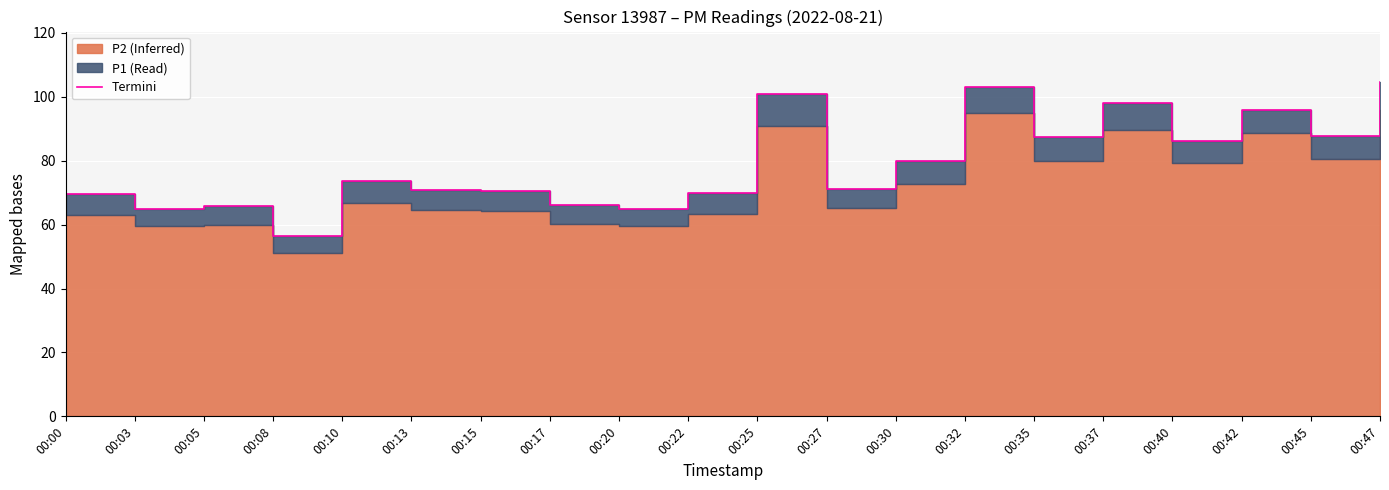

How many lines are shown in the chart?

1